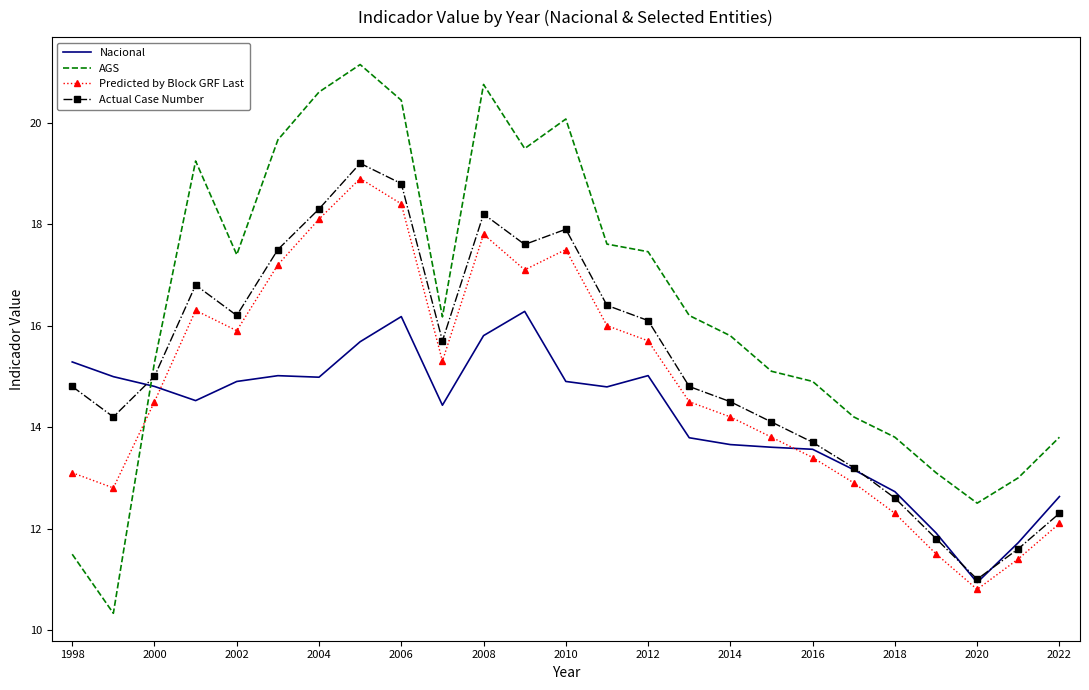

Which series has the largest total across all categories?

AGS